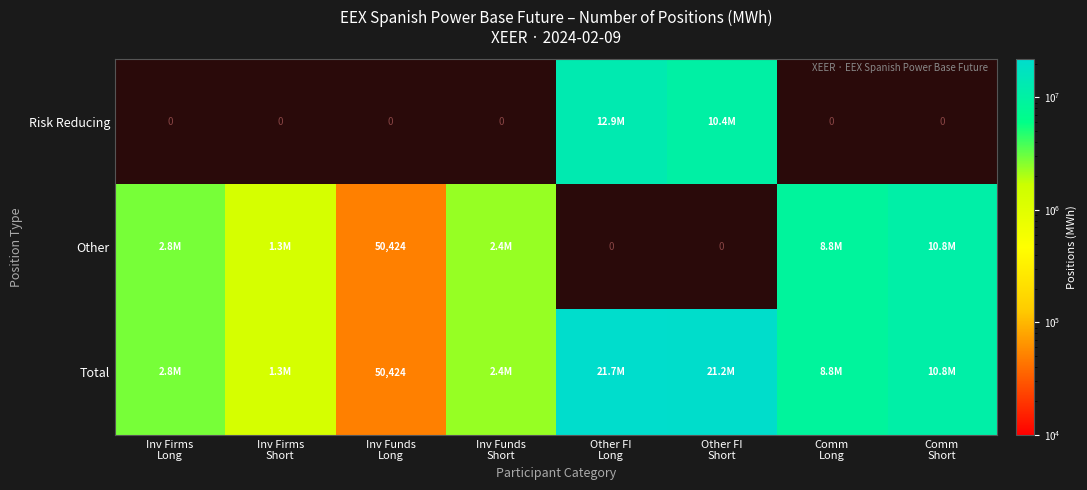

Count the number of data series in this chart.

3